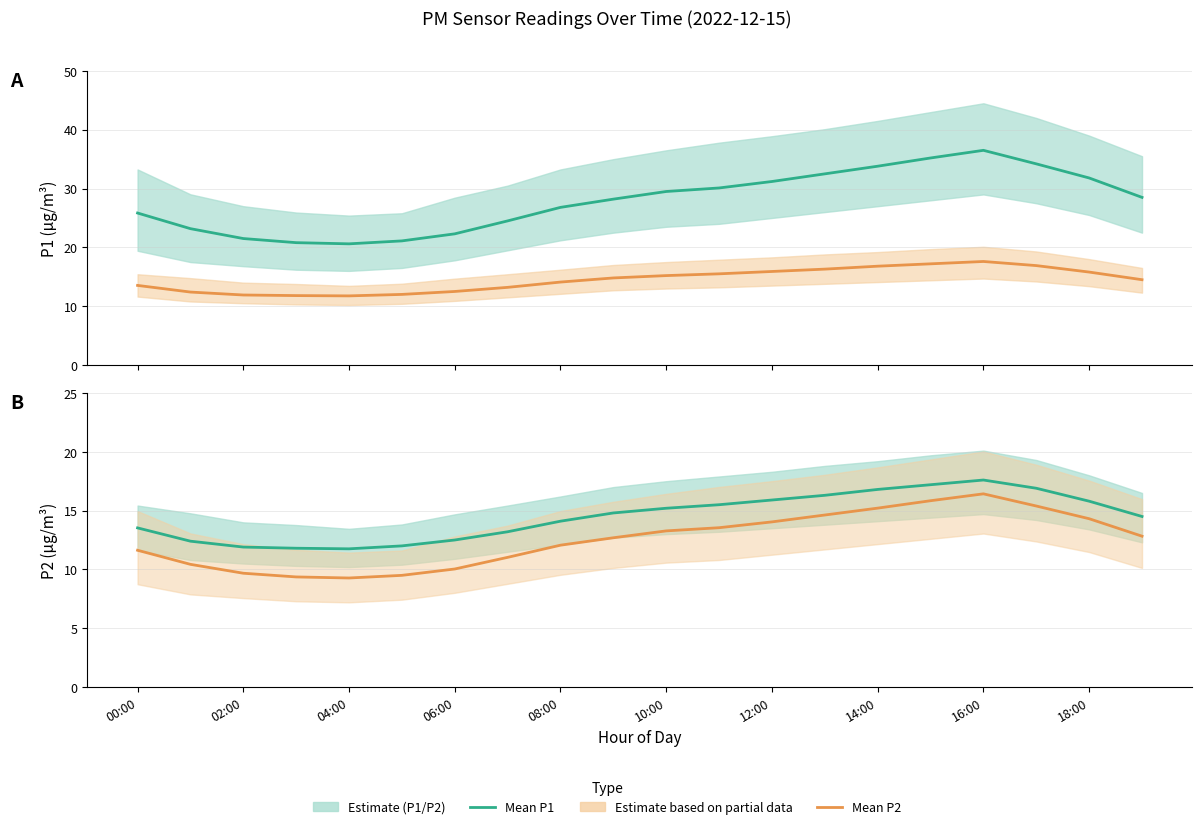

Reading left to right, list all the values displayed in this chart.

P1 (mean): 25.8	23.2	21.5	20.8	20.6	21.1	22.3	24.5	26.8	28.2	29.5	30.1	31.2	32.5	33.8	35.2	36.5	34.2	31.8	28.5
P2 (mean): 13.5	12.4	11.9	11.8	11.8	12.0	12.5	13.2	14.1	14.8	15.2	15.5	15.9	16.3	16.8	17.2	17.6	16.9	15.8	14.5
P1 scaled: 11.6	10.4	9.7	9.4	9.3	9.5	10.0	11.0	12.1	12.7	13.3	13.5	14.0	14.6	15.2	15.8	16.4	15.4	14.3	12.8